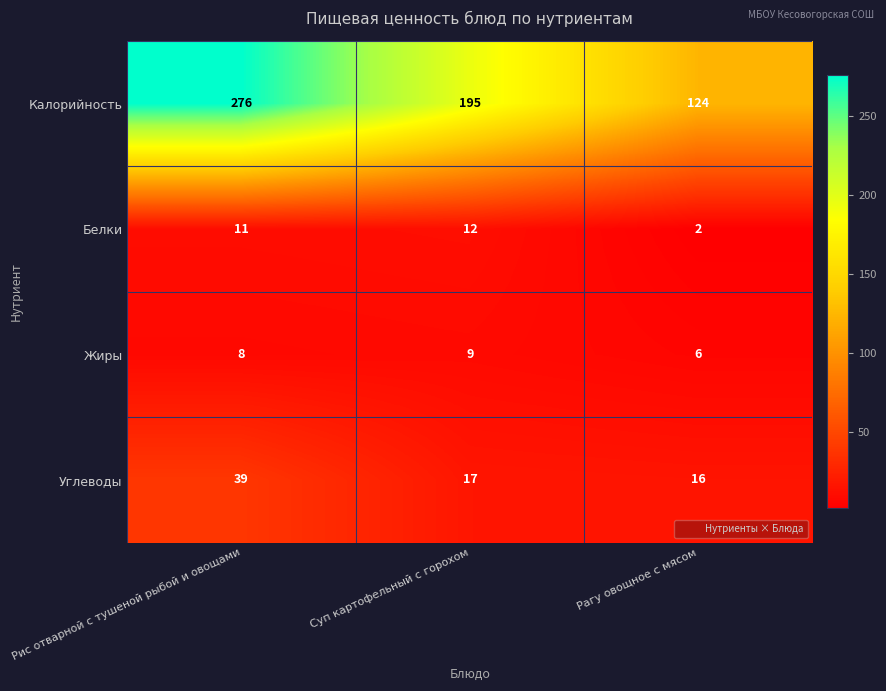

True or false: Белки has a value of 5 at Суп картофельный с горохом.

False